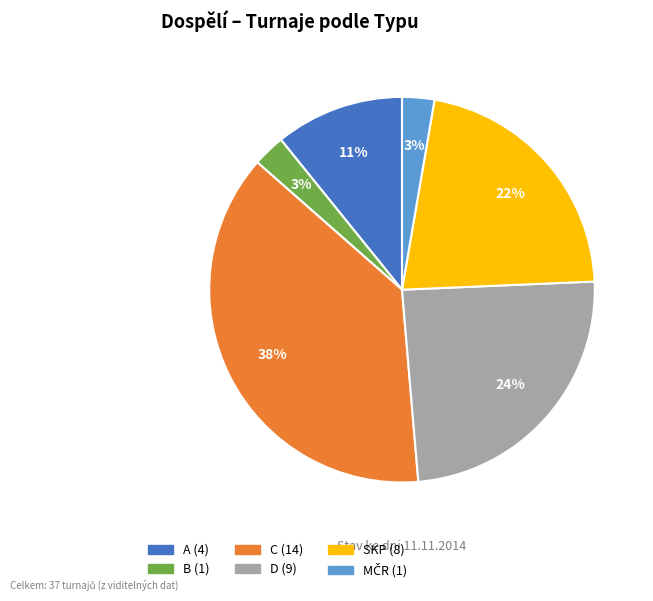

To the nearest percent, what is the average slice percentage?

17%